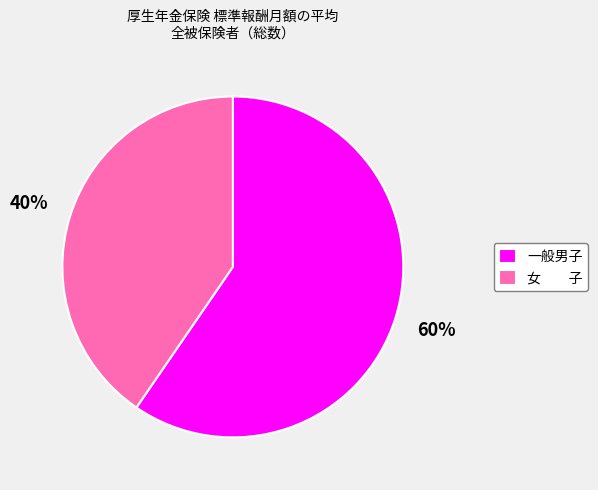

What is the ratio of the value at 一般男子 to the value at 女 子?

1.5